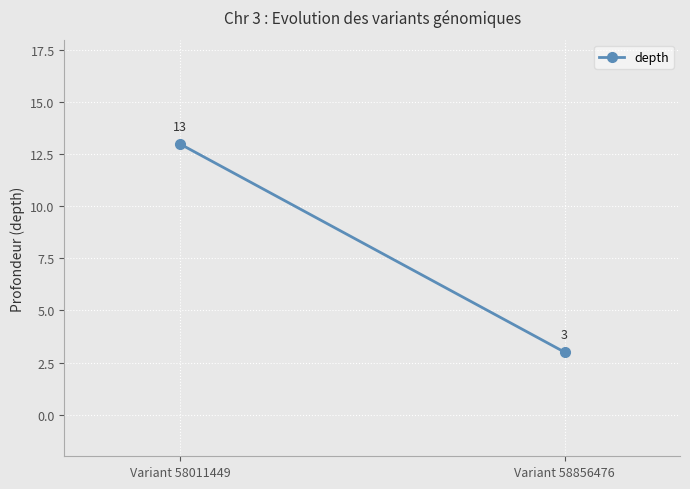

Which category has the highest value across all series?

Variant 58011449